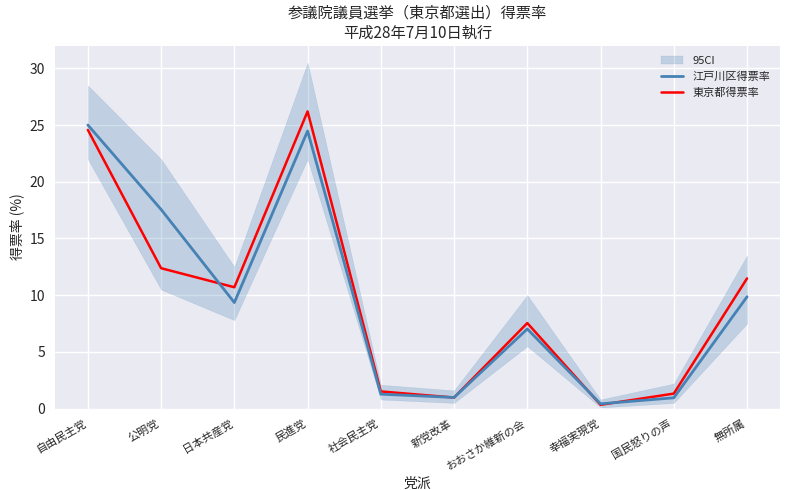

How many categories are shown in the chart?

10